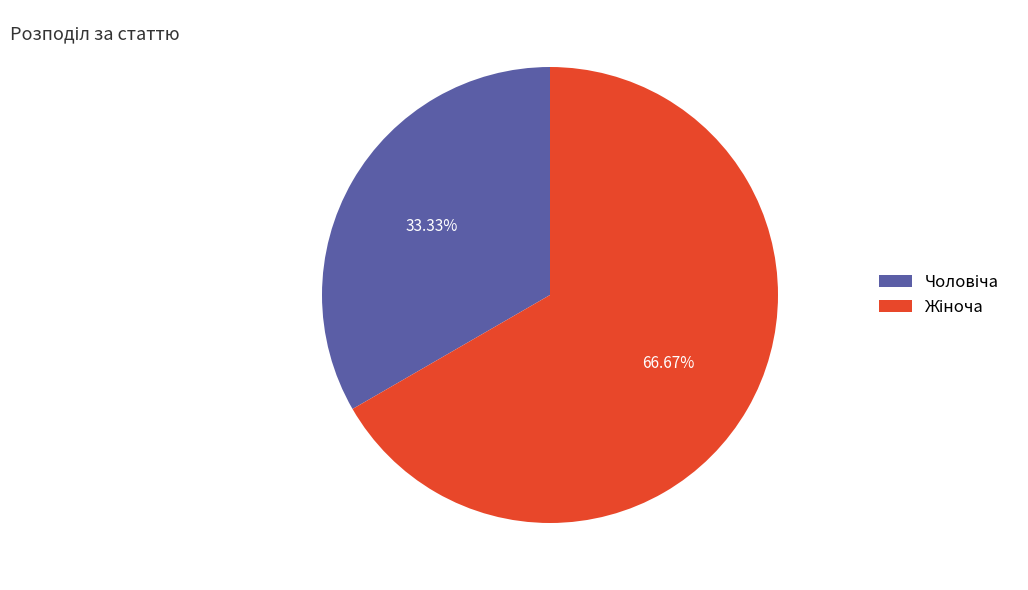

Does any single category account for the majority?

Yes